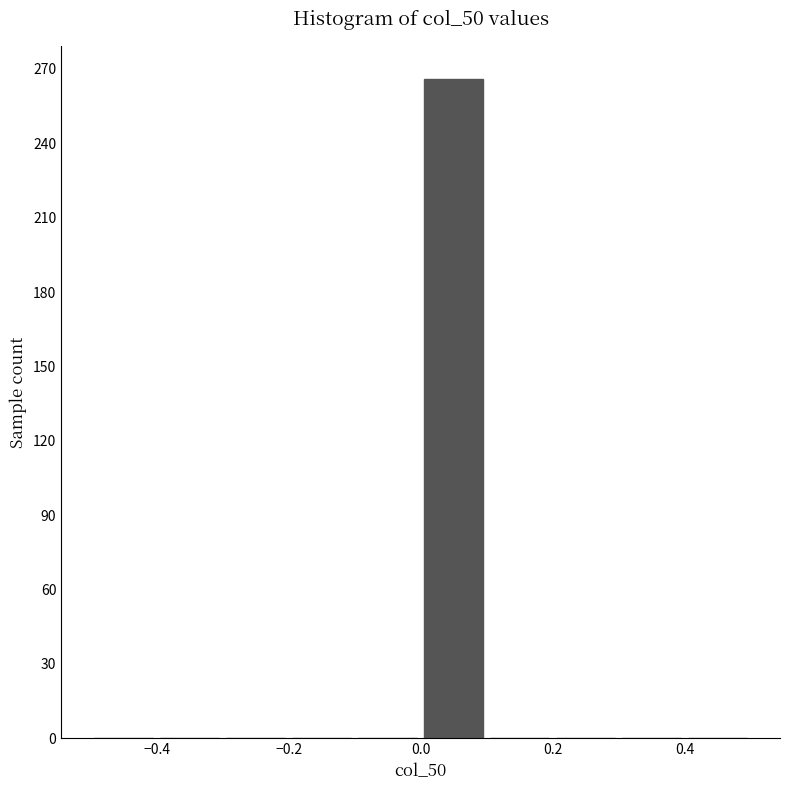

Reading left to right, list every bar in this chart as the range it spans on the x-axis followed by its height. The values are not printed on the chart, so give them approximately, as read against the axis.

-0.5 to -0.4: 0
-0.4 to -0.3: 0
-0.3 to -0.2: 0
-0.2 to -0.1: 0
-0.1 to 0.0: 0
0.0 to 0.1: 265
0.1 to 0.2: 0
0.2 to 0.3: 0
0.3 to 0.4: 0
0.4 to 0.5: 0